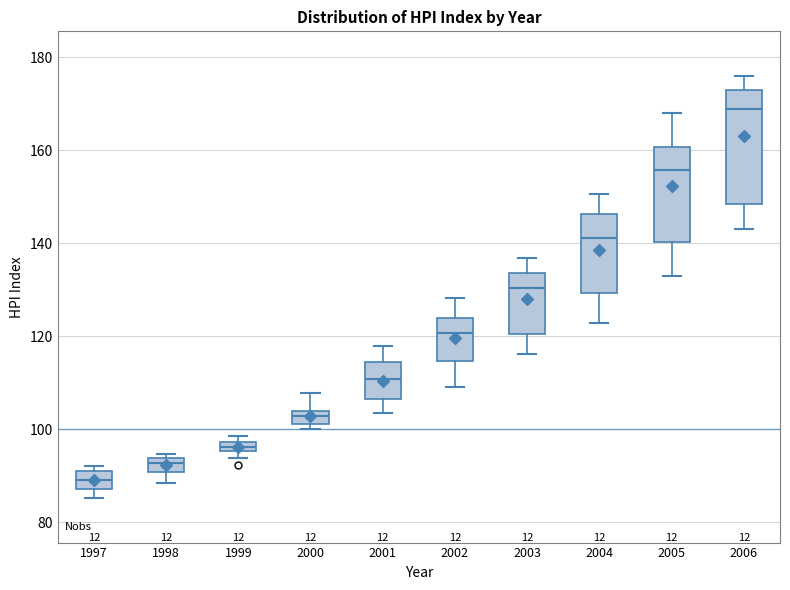

Where does the lower whisker of the box at x = 2002 end on the y-axis? The values are not printed on the chart, so give them approximately, as read against the axis.

110